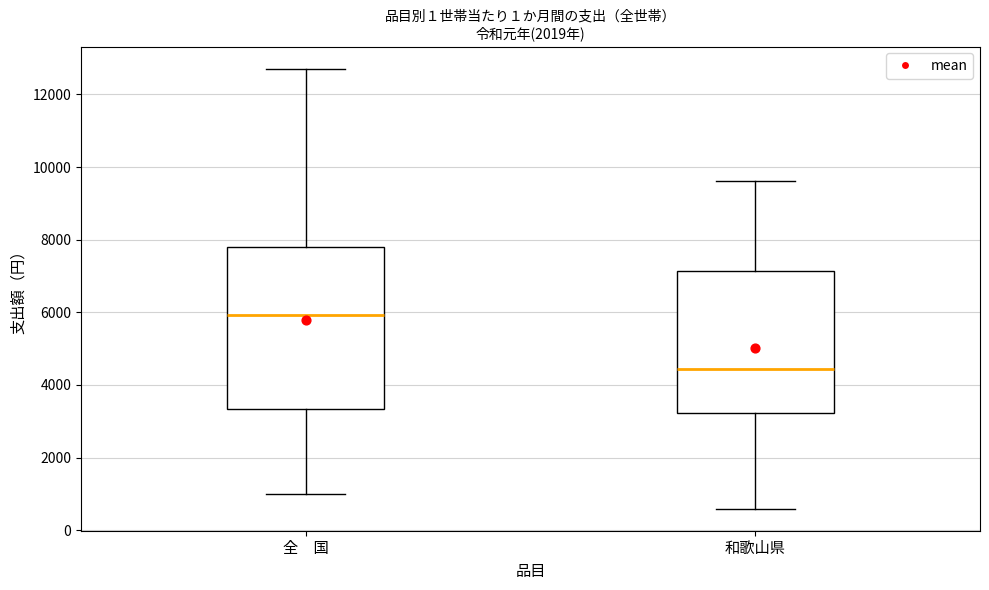

Reading left to right, read every box against the y-axis: the position of its median line, the range the box covers, and the ends of its whiskers. The values are not printed on the chart, so give them approximately, as read against the axis.

全 国: median 6000, box 3400 to 7800, whiskers 1000 to 12800
和歌山県: median 4400, box 3200 to 7200, whiskers 600 to 9600